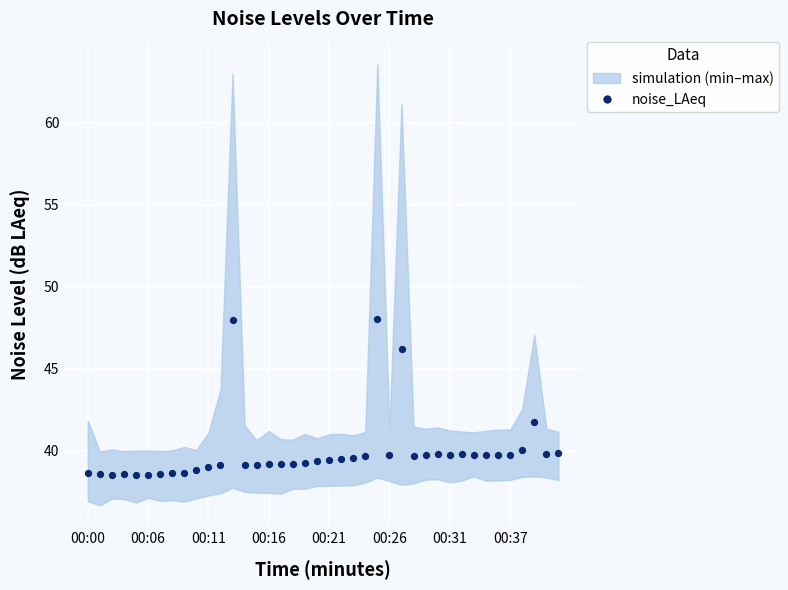

What is the range of Y values (max minus min)?

9.5